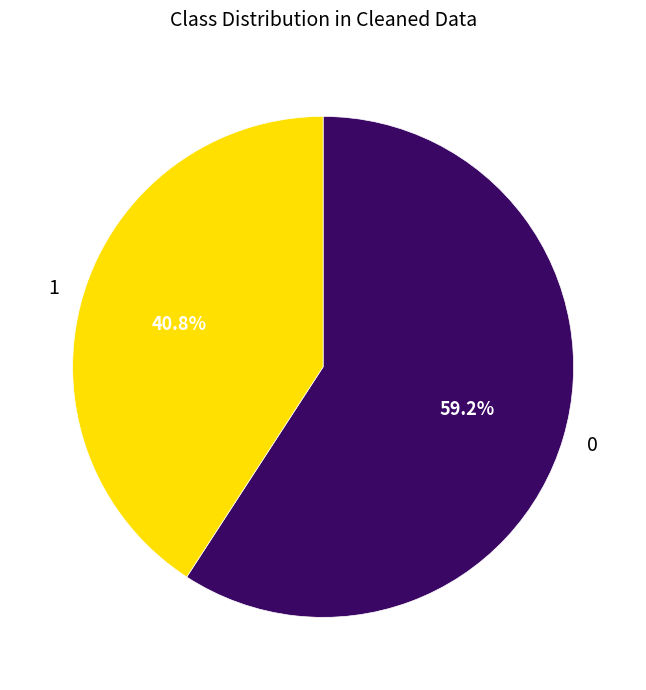

Rank the categories by value from lowest to highest.

1, 0